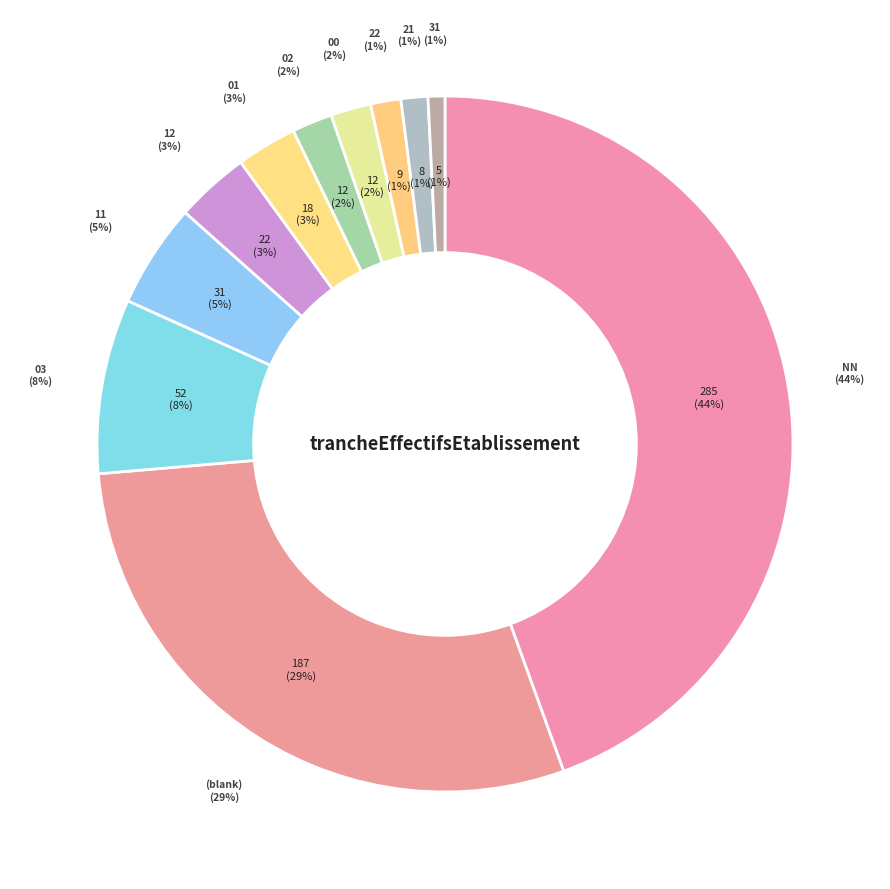

What is the ratio of the value at 00 to the value at 22?

1.3